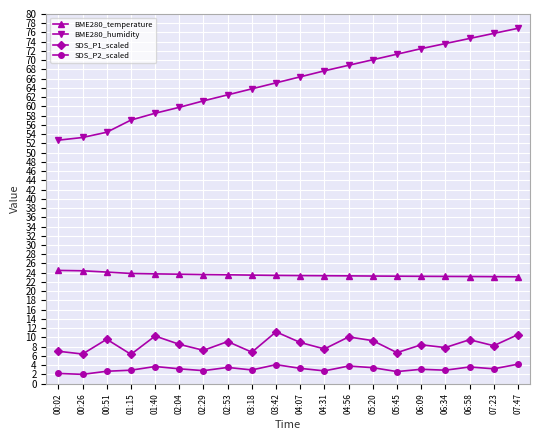

What is the minimum value shown in the chart?

2.0